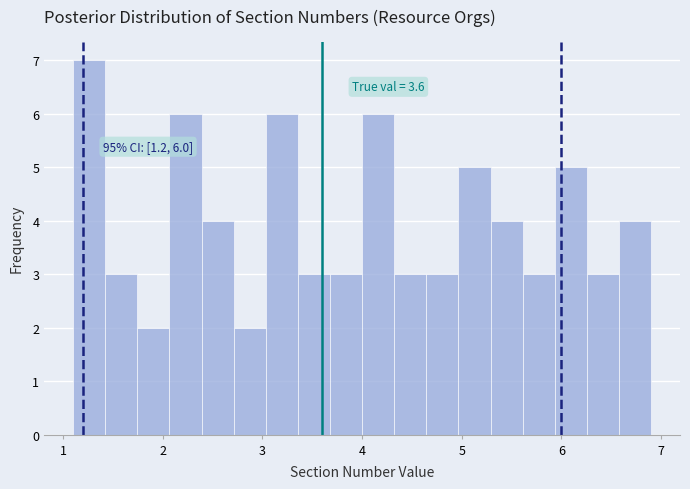

Read against the x-axis, roughly where is the centre of the tallest bar?

1.3